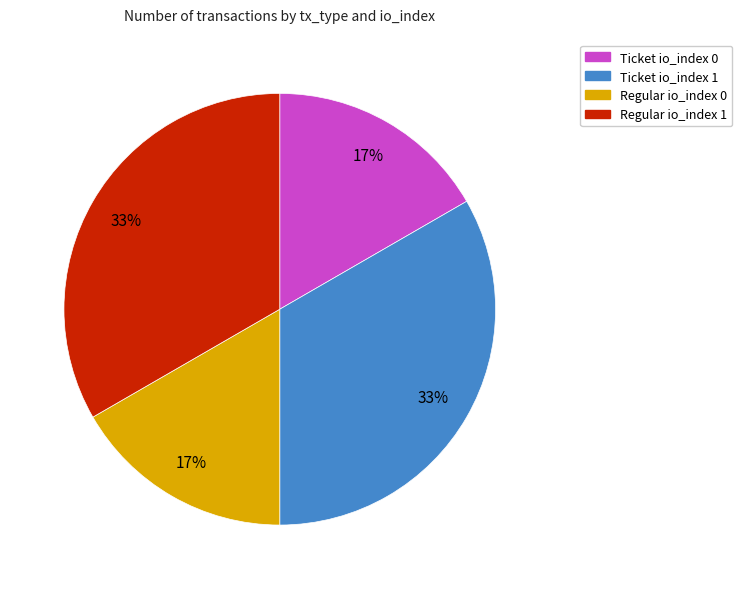

How many slices are in this pie chart?

4